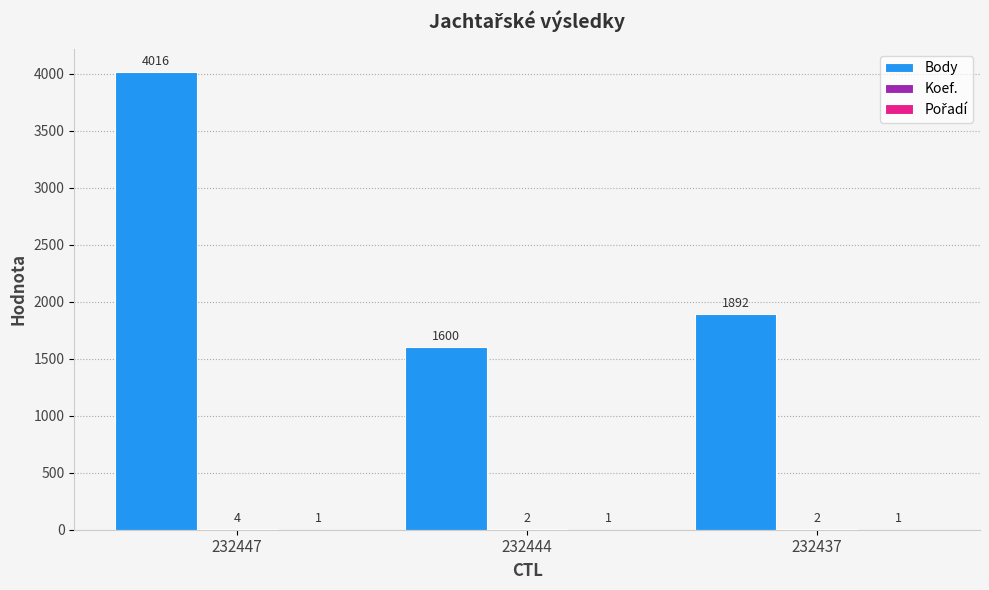

At which label does Body first exceed 1892?

232447